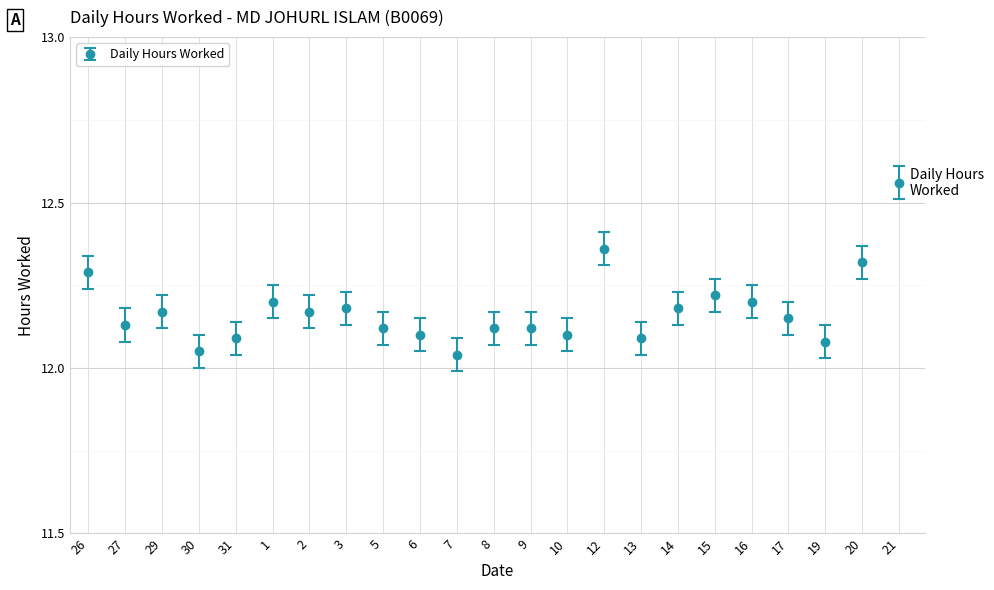

Between 16 and 31, which is larger?

16